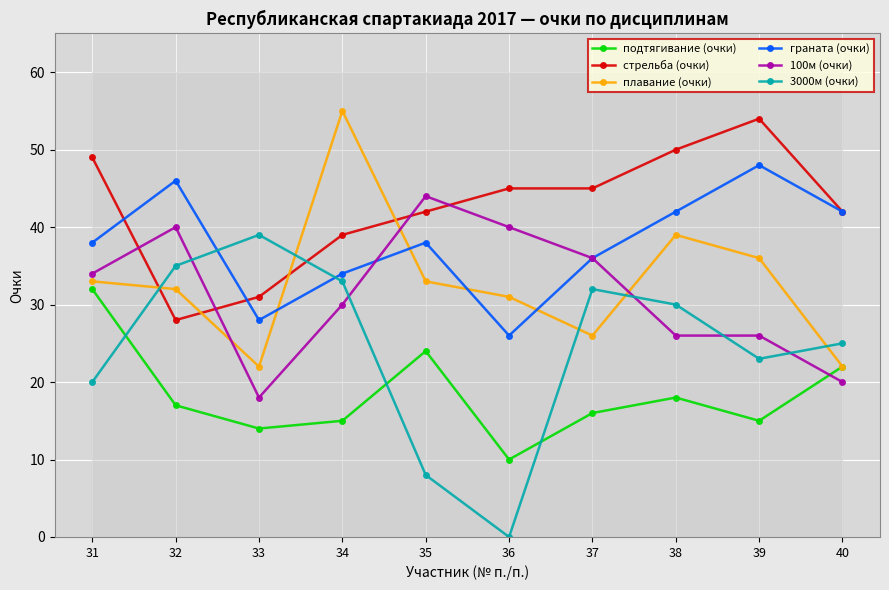

Which series has the largest range (max minus min)?

3000м (очки)